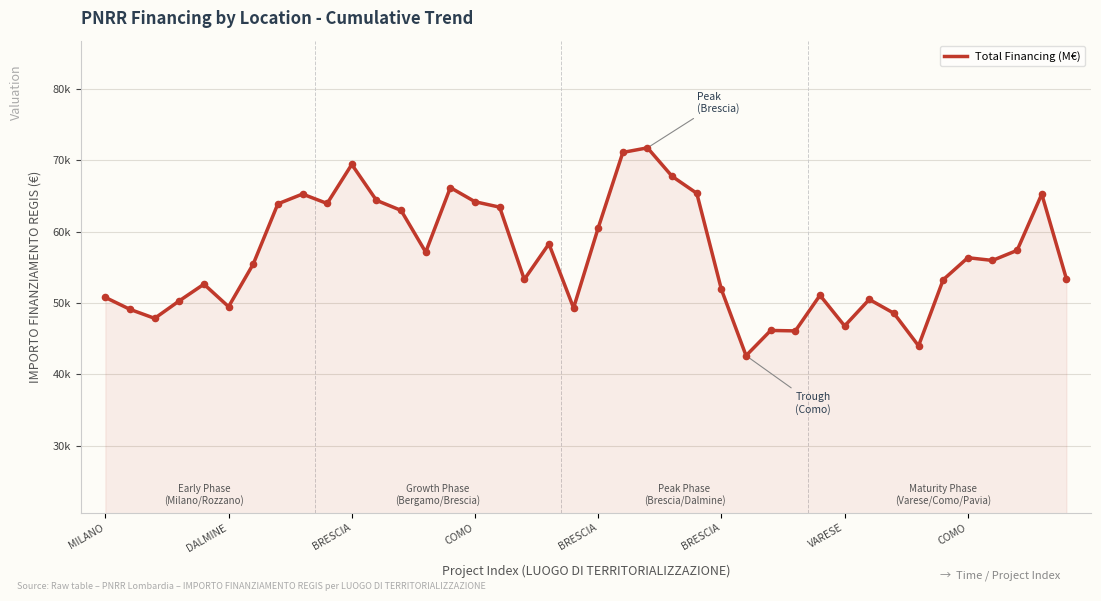

Does the chart have visible grid lines?

Yes